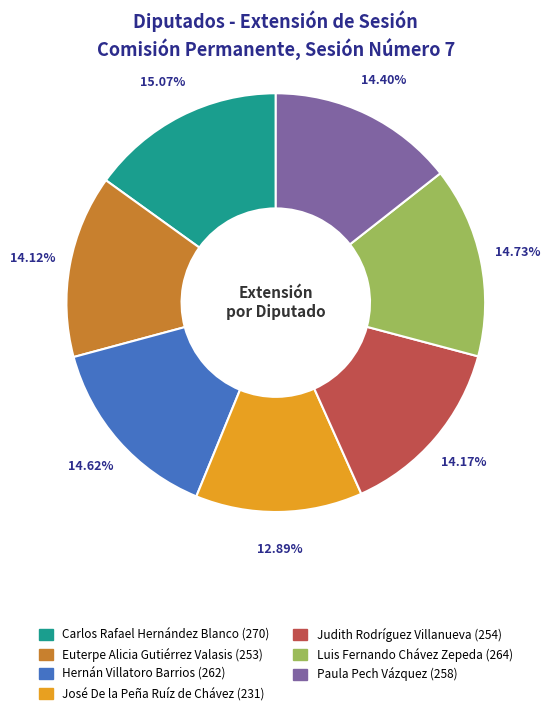

What is the ratio of the value at Euterpe Alicia Gutiérrez Valasis to the value at Paula Pech Vázquez?

1.0